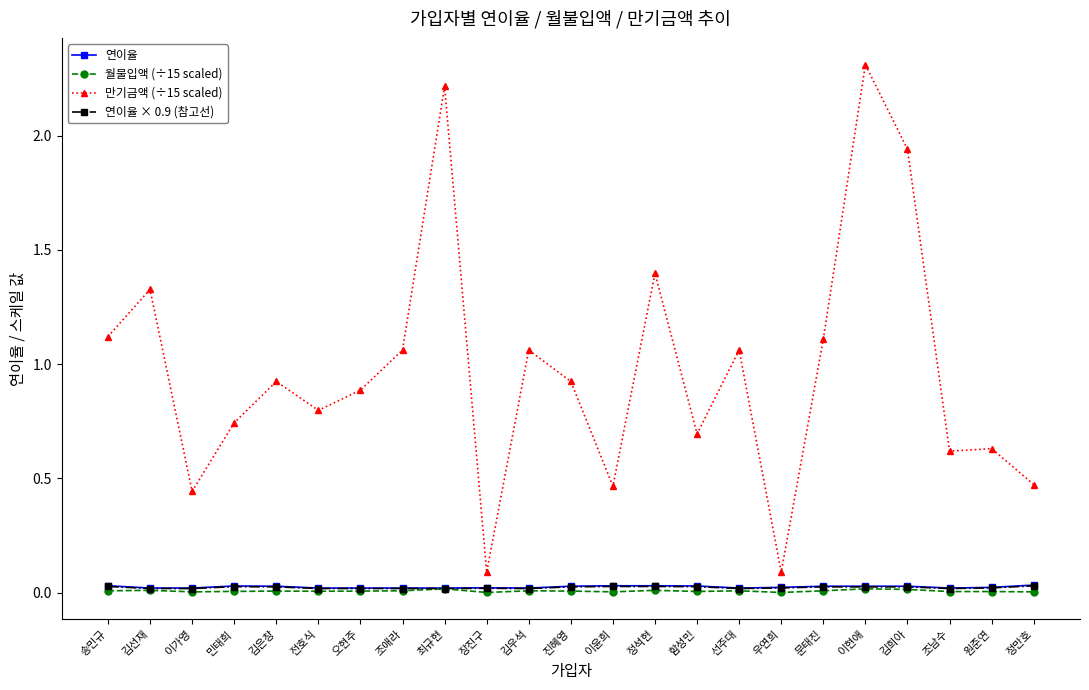

True or false: 만기금액 (÷15 scaled) and 월불입액 (÷15 scaled) intersect in this chart.

False